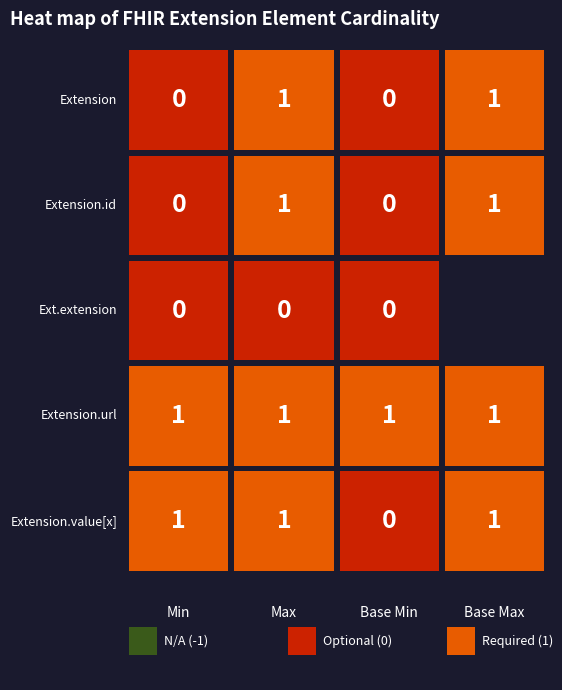

Between 0 and 3, which series saw the biggest shift?

Extension